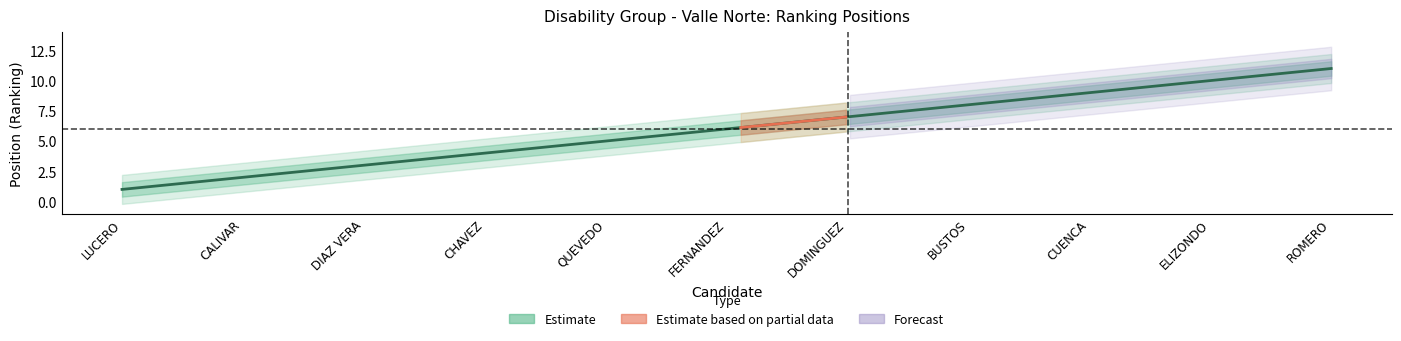

What is the difference between the maximum and minimum values?

10